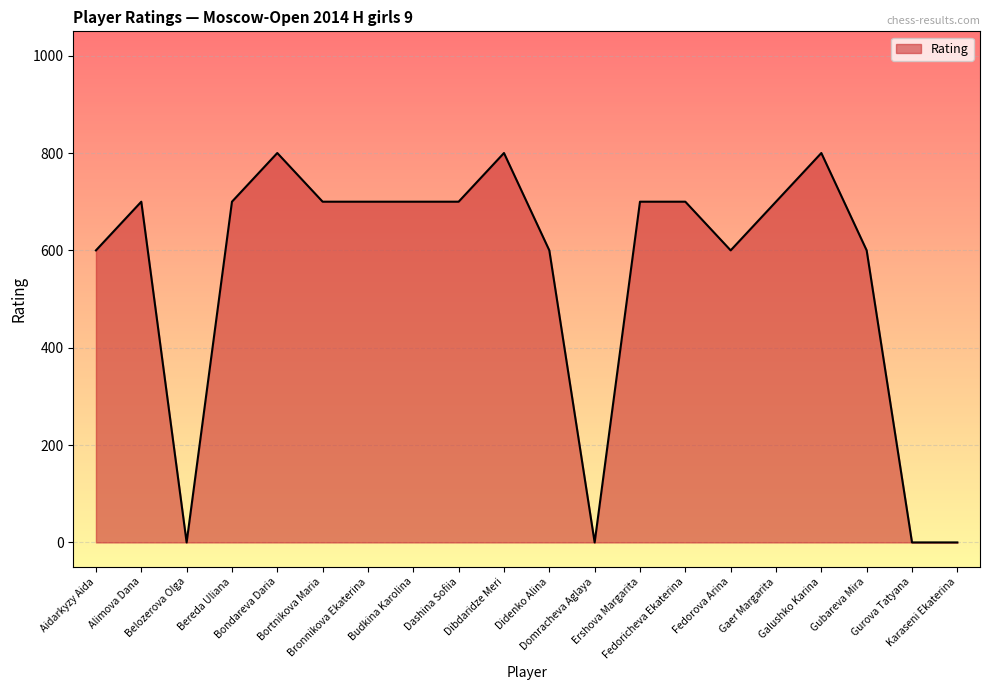

Is it true that the value at Domracheva Aglaya is -295?

False